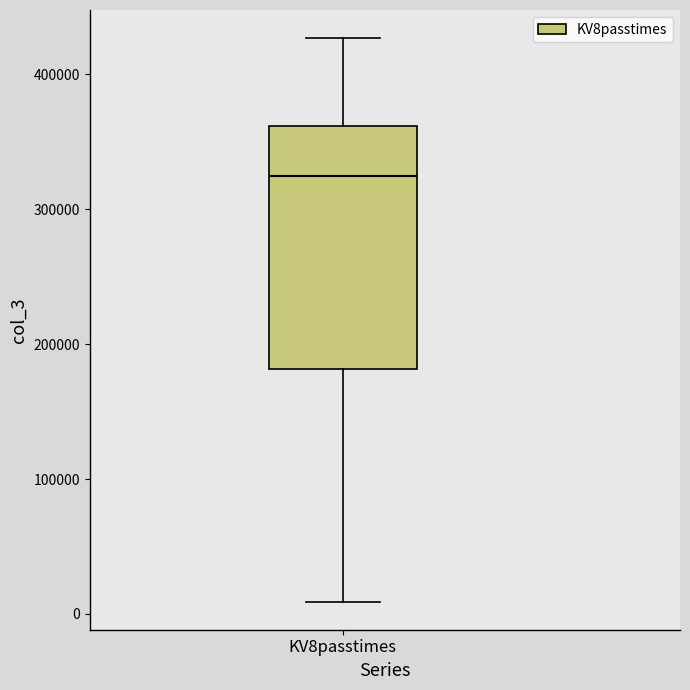

Read this box plot against the y-axis: the position of the median line, the range covered by the box, and the ends of both whiskers. The values are not printed on the chart, so give them approximately, as read against the axis.

median 320000, box 180000 to 360000, whiskers 10000 to 430000